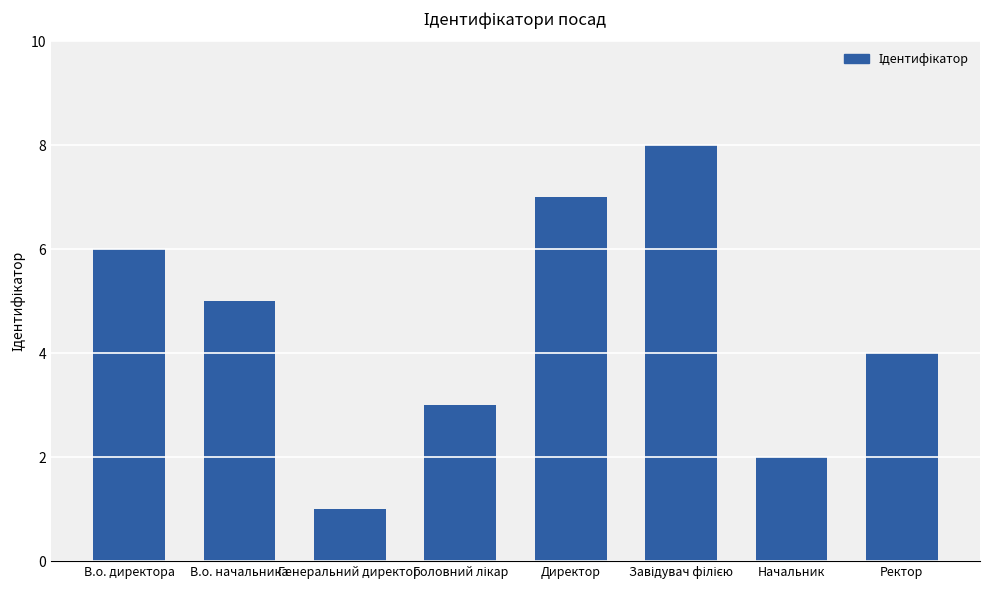

Between Директор and В.о. начальника, which is larger?

Директор